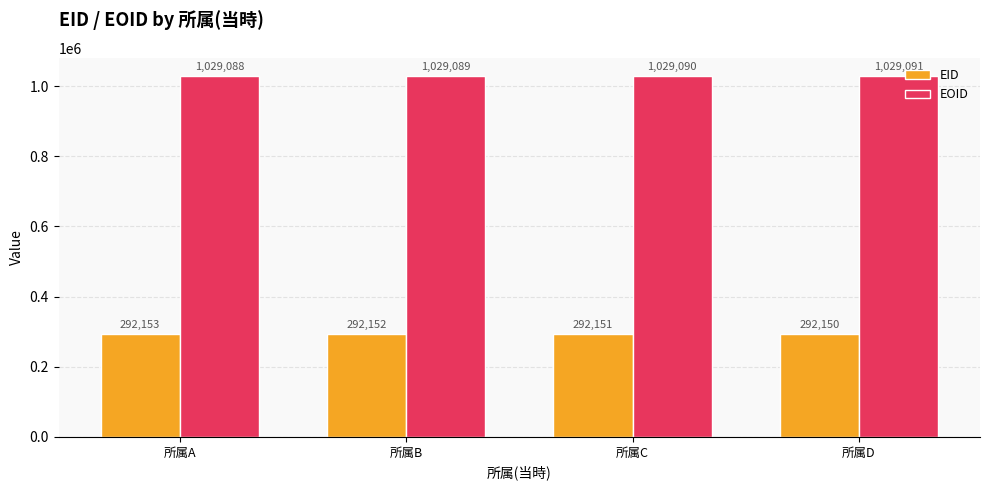

The value of EID at 所属C is 292151. True or false?

True